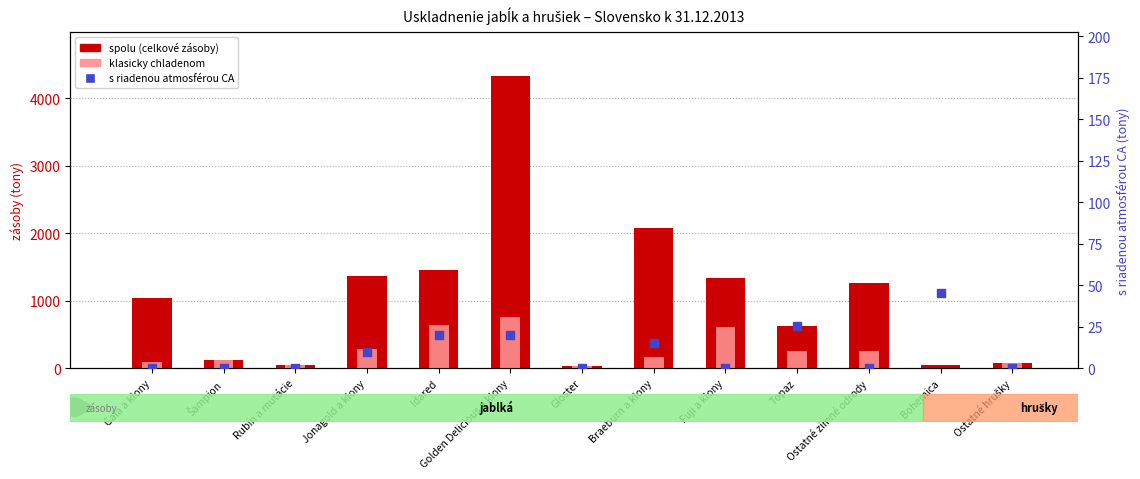

Which series has the largest Y range (max minus min)?

spolu (celkové zásoby)